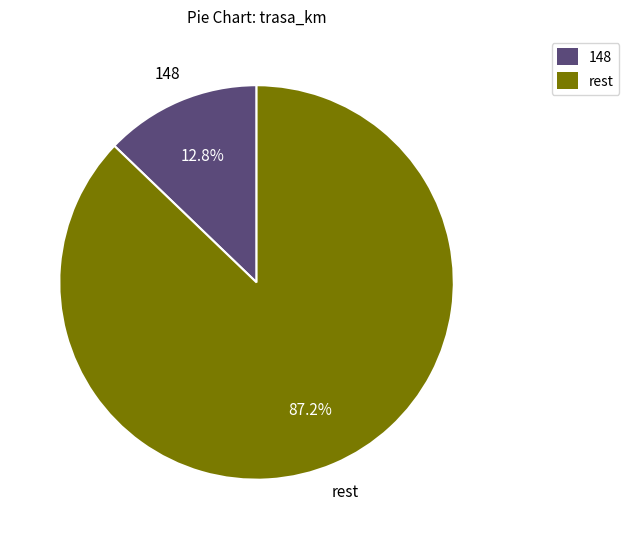

To the nearest percent, what is the difference between the largest and smallest slice percentages?

74%